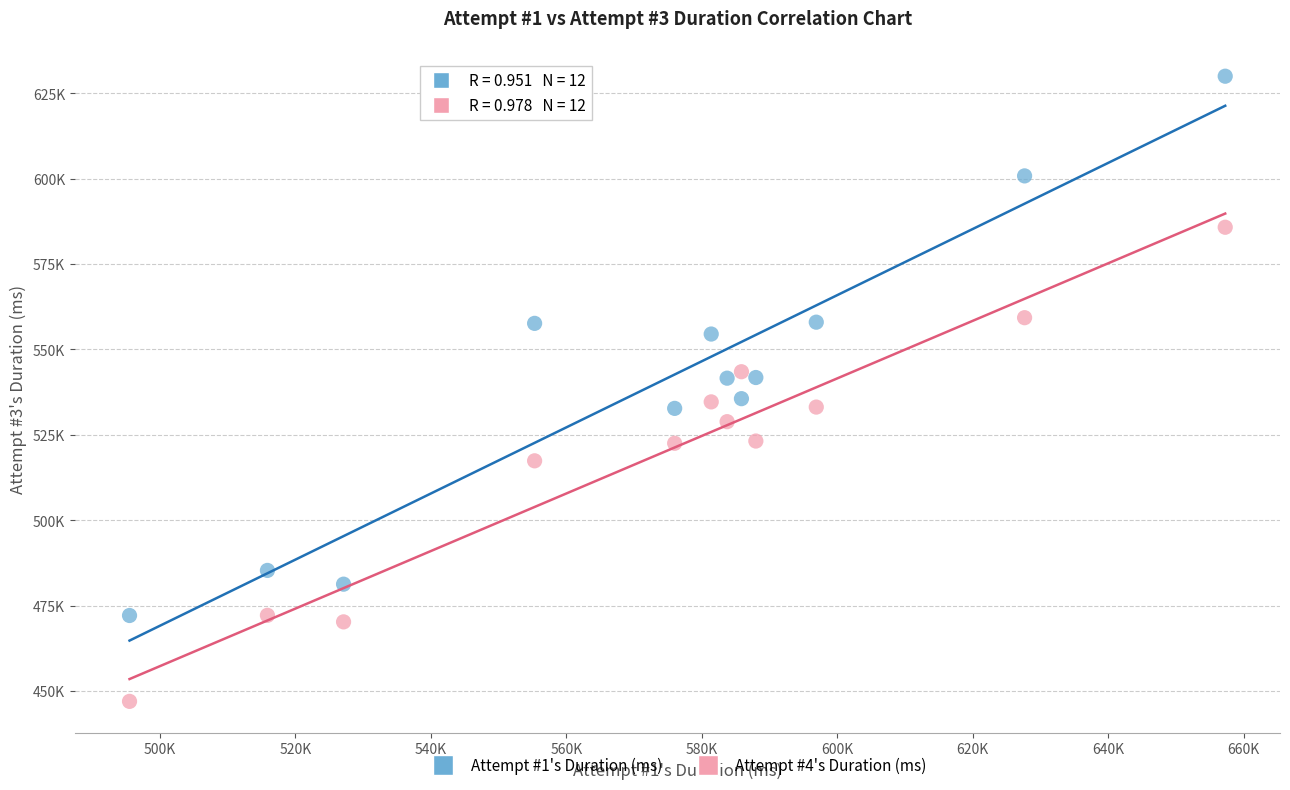

Which series has the widest spread of Y values?

Attempt #1's Duration (ms)